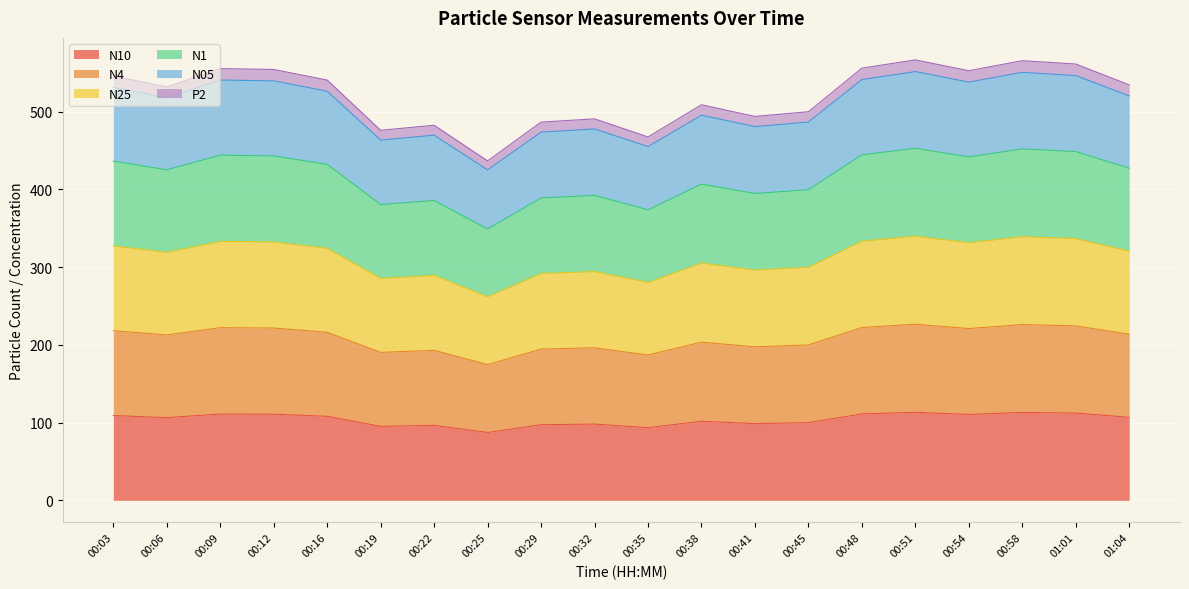

What is the difference between the highest and lowest values at 00:38?

407.2